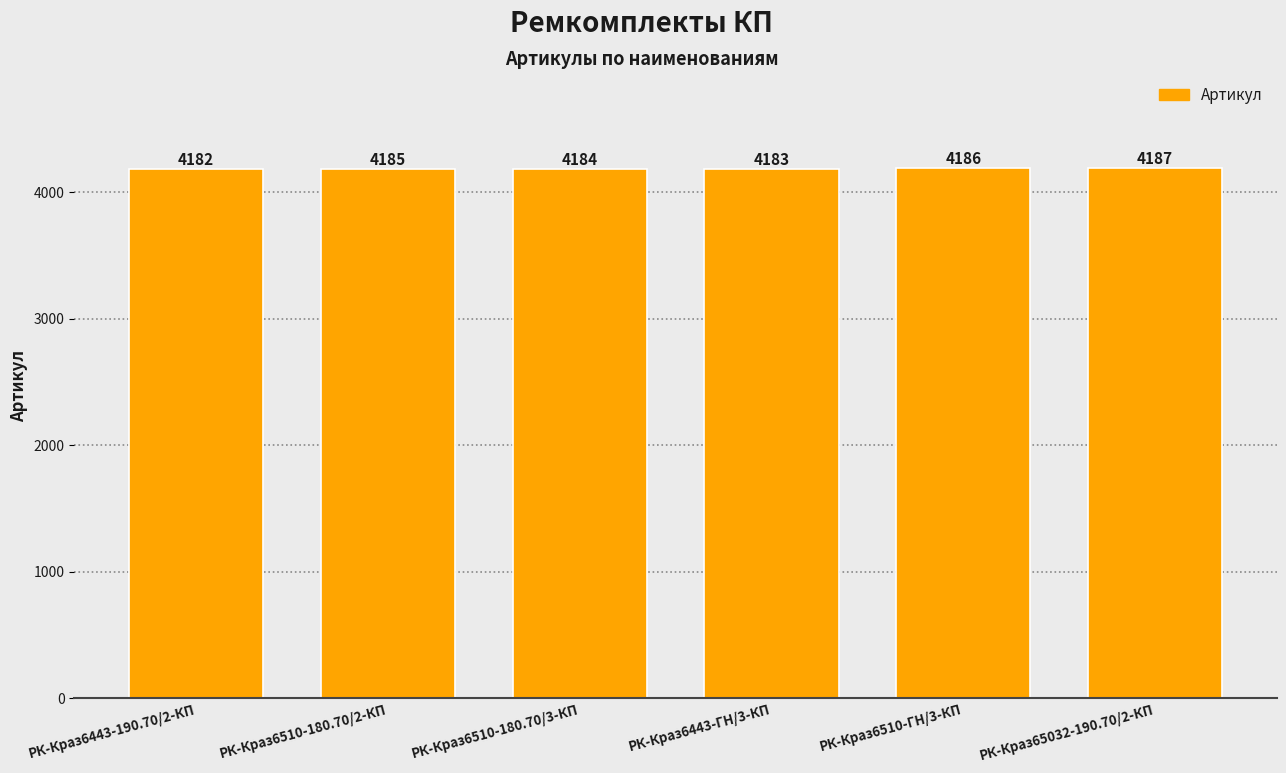

The value at РК-Краз6443-ГН/3-КП is 4183. True or false?

True